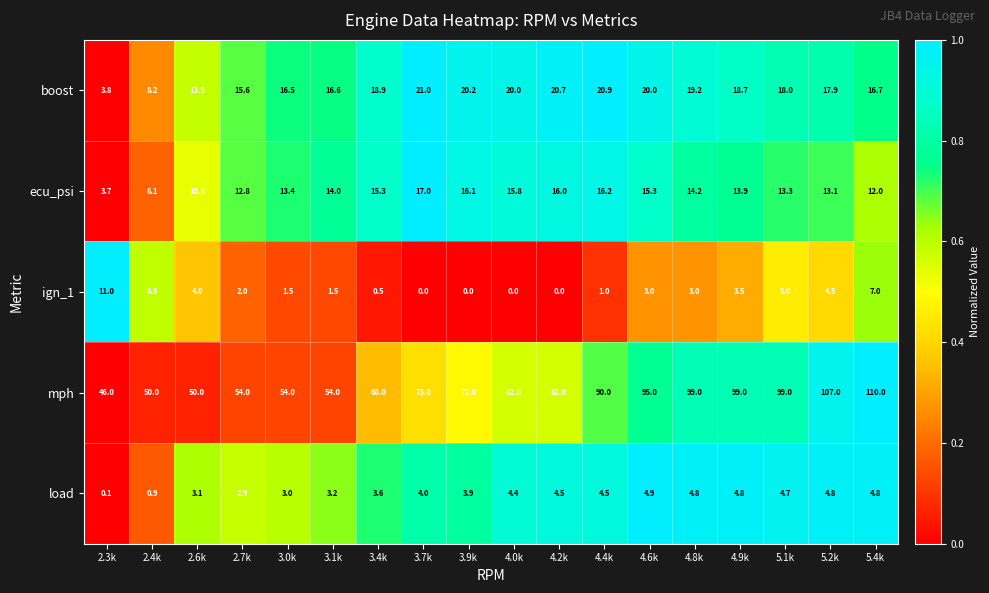

The boost series shows 16.5 at 3.0k. True or false?

True